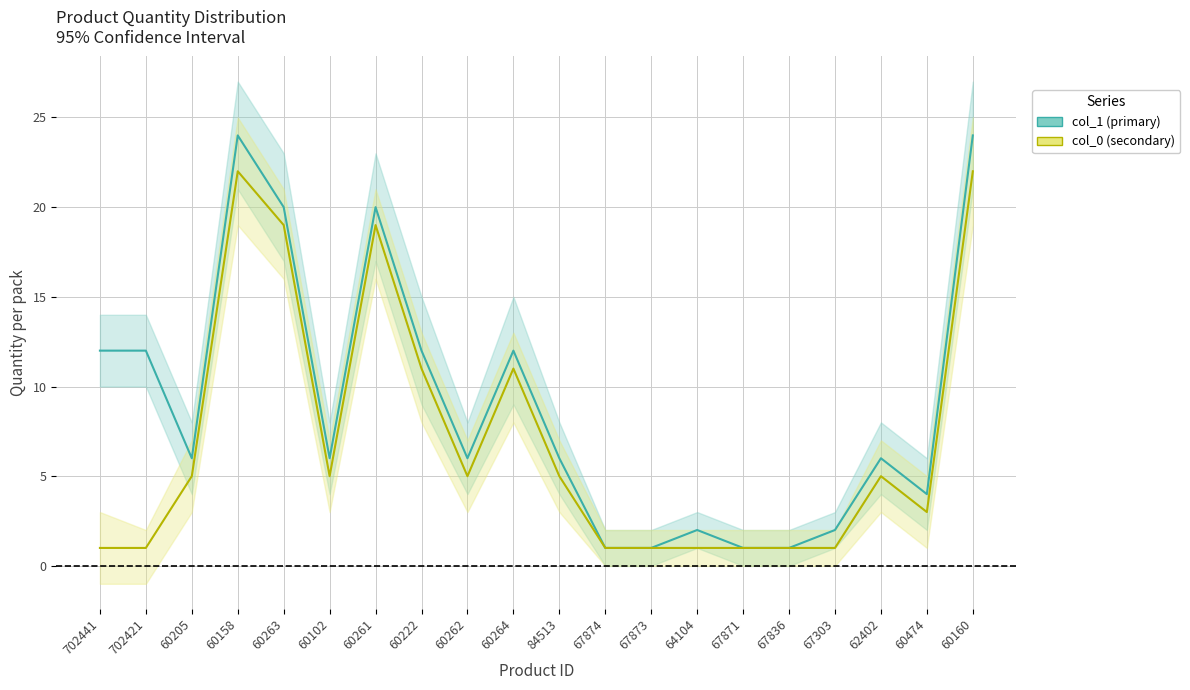

Where does the col_1 (primary) series first go above 6?

702441